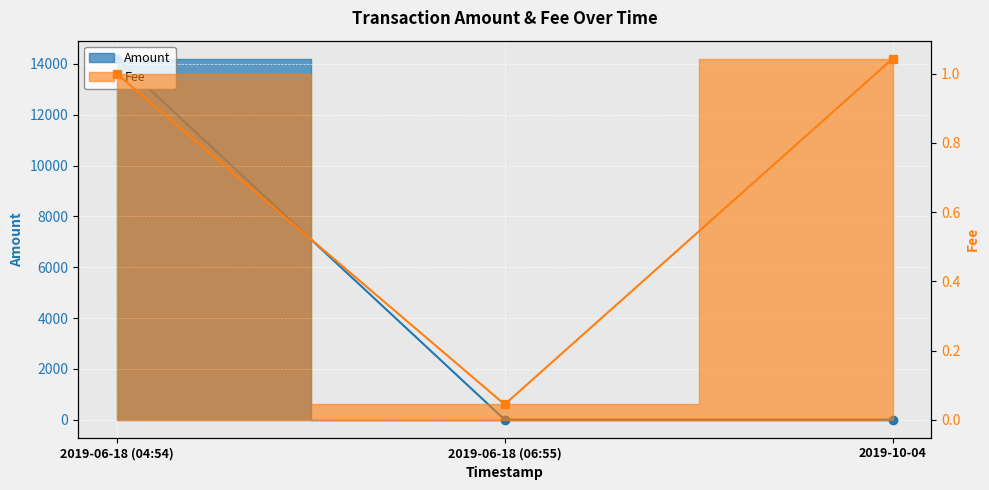

Rank the categories by value from highest to lowest.

2019-10-04, 2019-06-18 (04:54), 2019-06-18 (06:55)